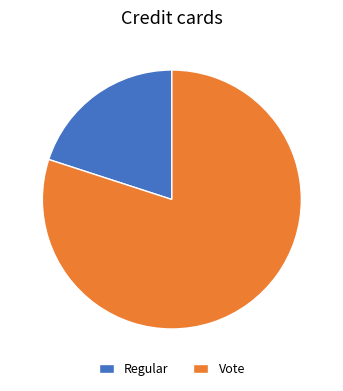

The Regular slice represents 20% of the pie. True or false?

True